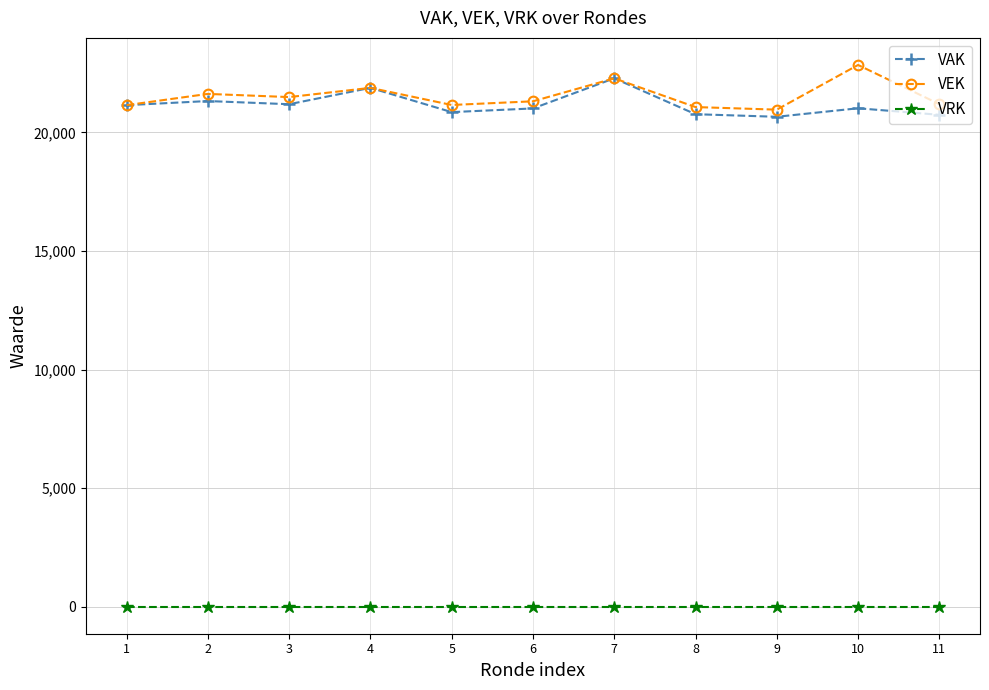

At which label does VEK first exceed 21310?

2